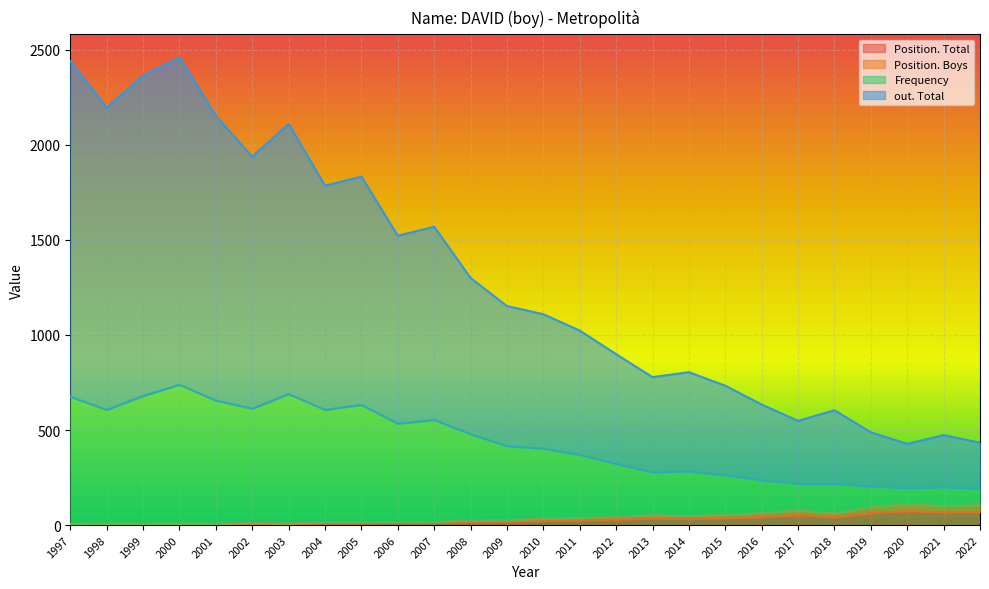

Count the number of data series in this chart.

4